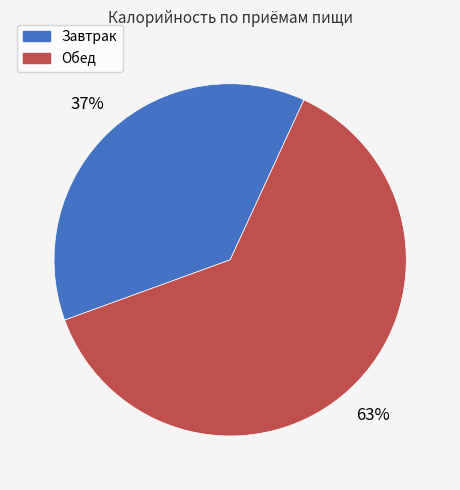

How many slices are in this pie chart?

2